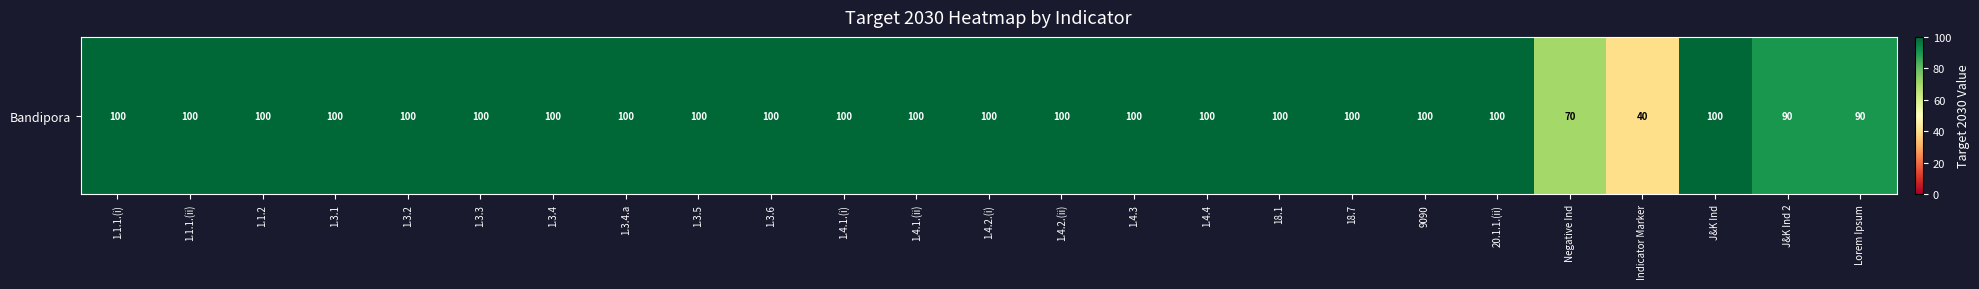

Which has a higher value, 1.3.4.a or 1.3.4?

1.3.4.a